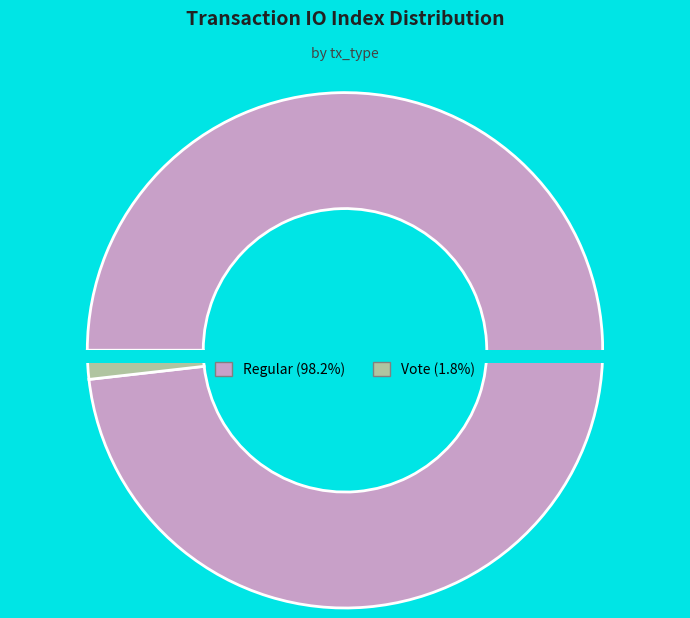

What portion of the pie excludes Vote?

98.2%